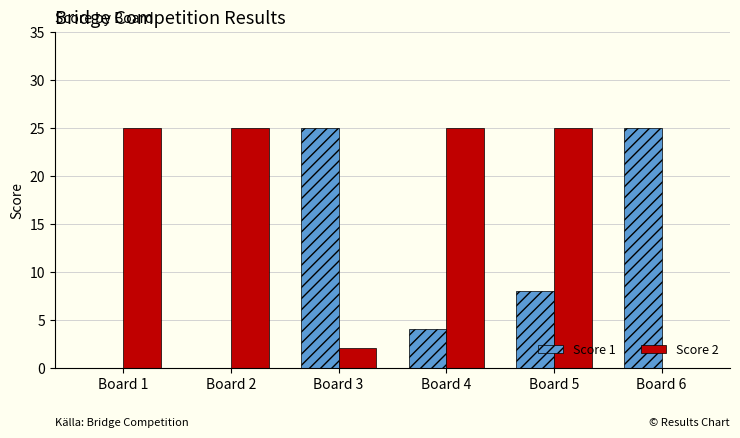

Reading right to left, list all the values displayed in this chart.

Score 1: 25	8	4	25	0	0
Score 2: 0	25	25	2	25	25